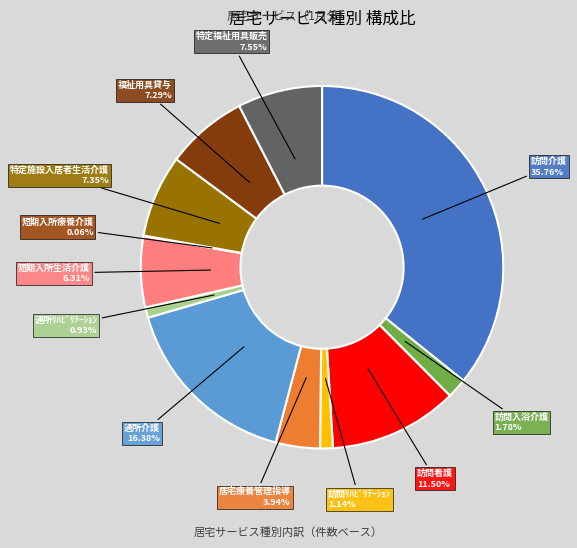

Which slice is the largest?

訪問介護